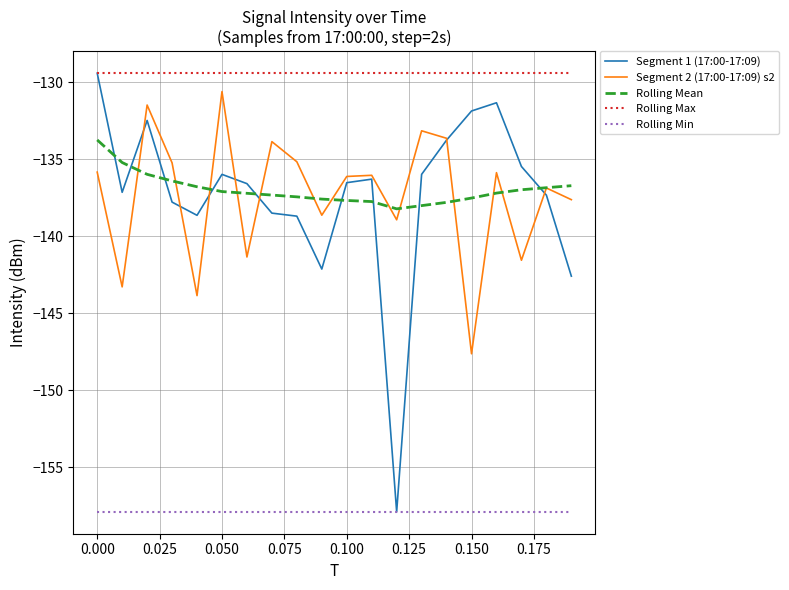

Which series has the largest total across all categories?

Rolling Max